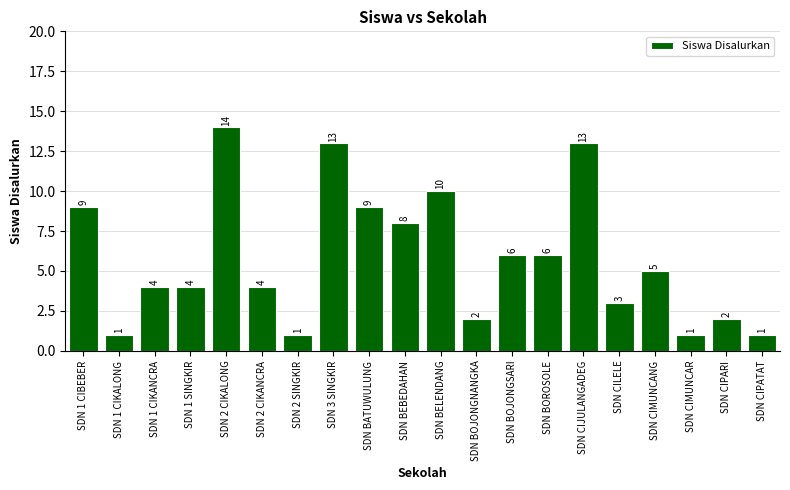

What is the value of the 19th bar from the left?

2